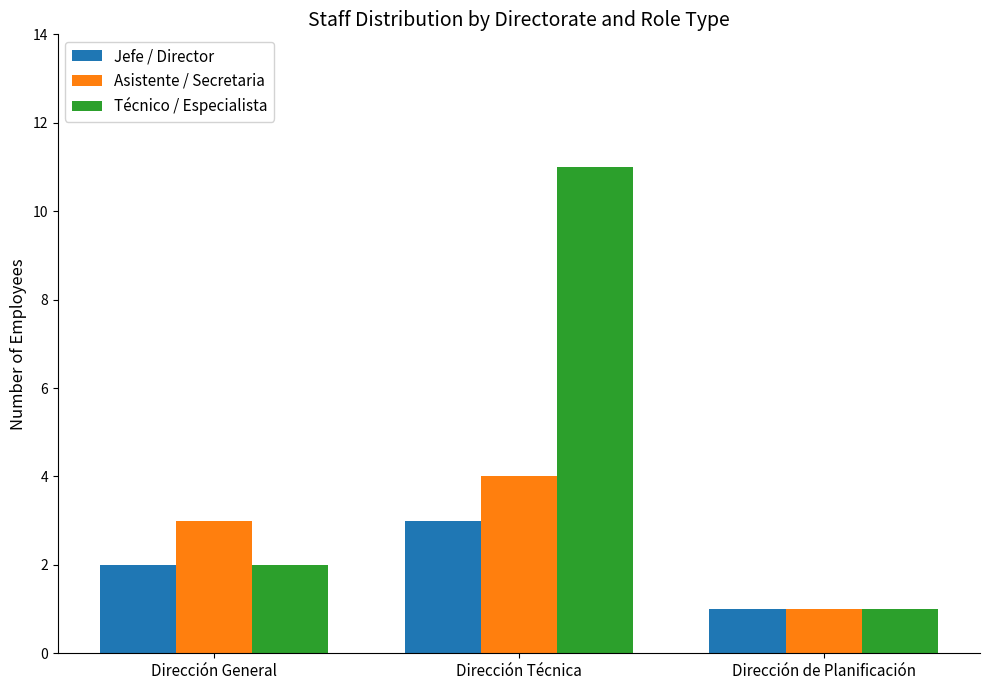

What is the sum of the Asistente / Secretaria values at Dirección de Planificación and Dirección General?

4